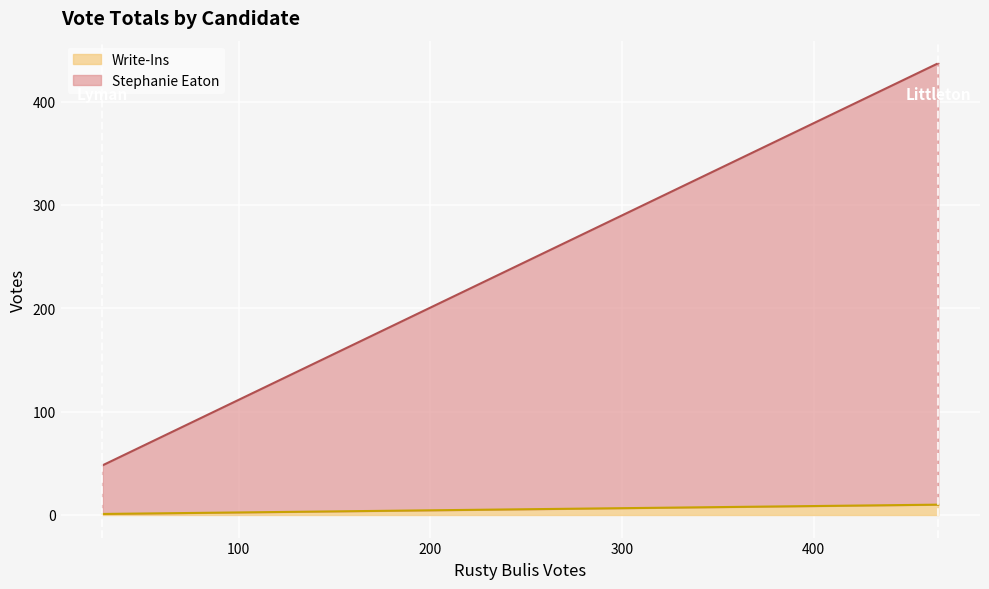

What is the difference between the maximum and minimum values in the Stephanie Eaton series?

380